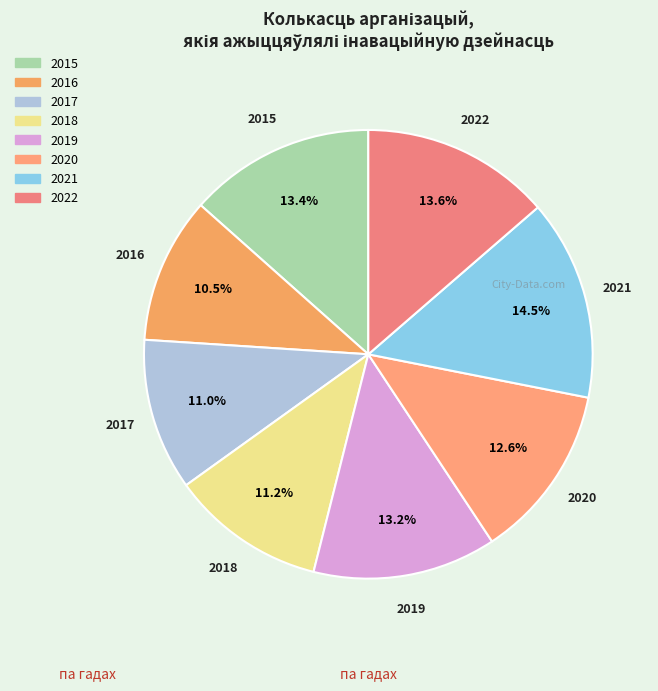

How many slices are in this pie chart?

8